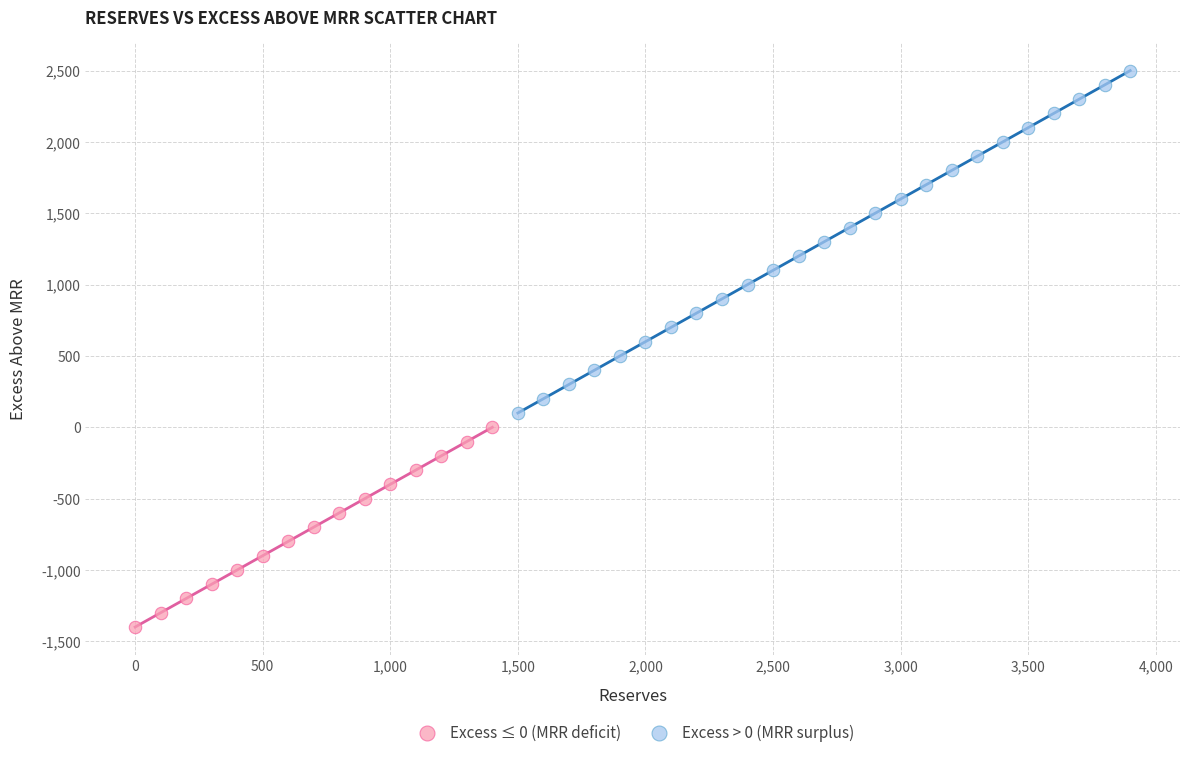

What are all the series names shown in the legend?

Excess ≤ 0 (MRR deficit), Excess > 0 (MRR surplus)